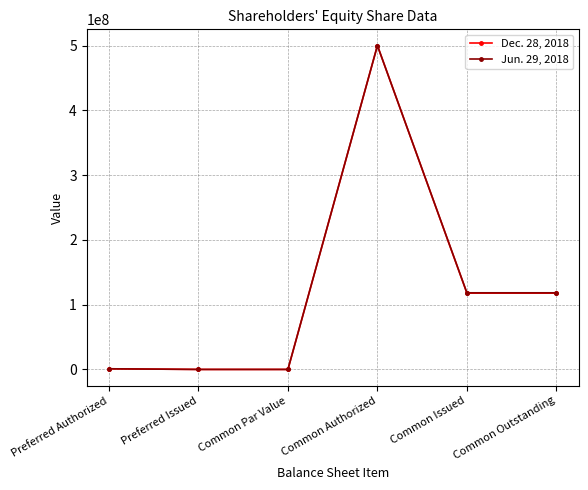

How many data points in Jun. 29, 2018 are less than 118280120?

3